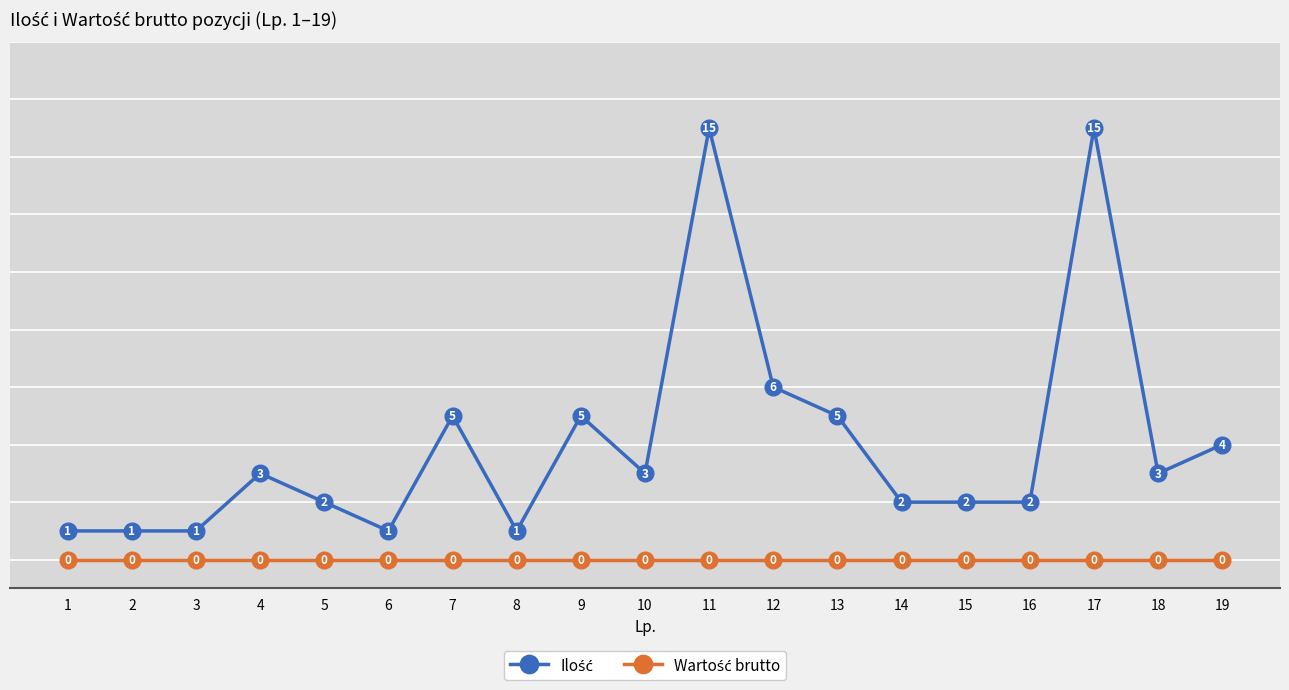

What is the total value across all series at 11?

15